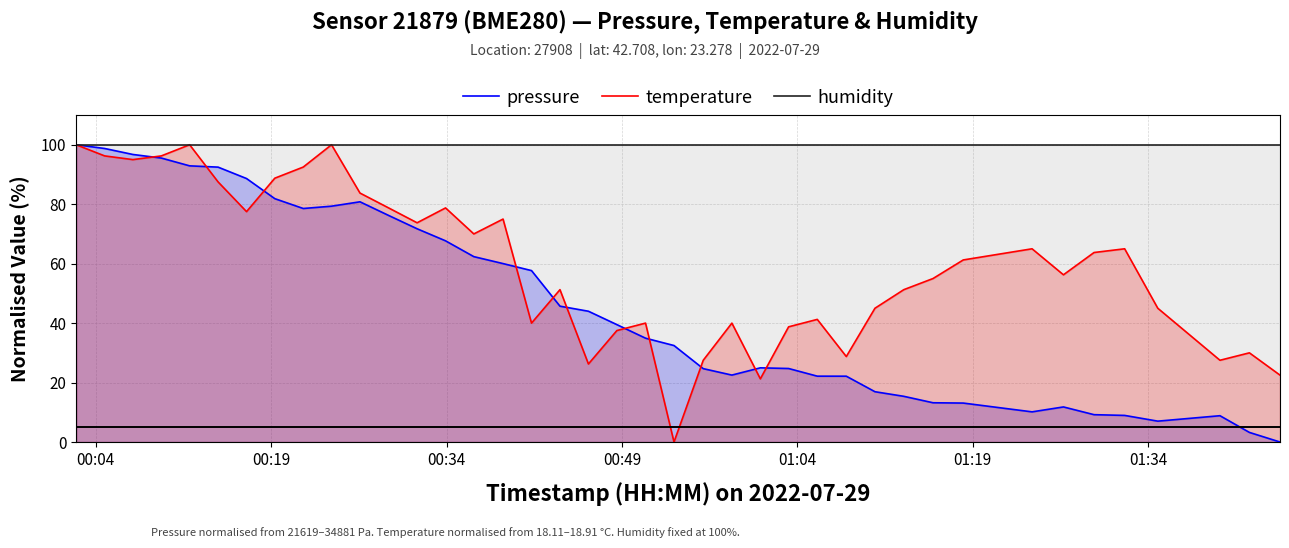

List the series in order of their overall mean, lowest first.

pressure, temperature, humidity